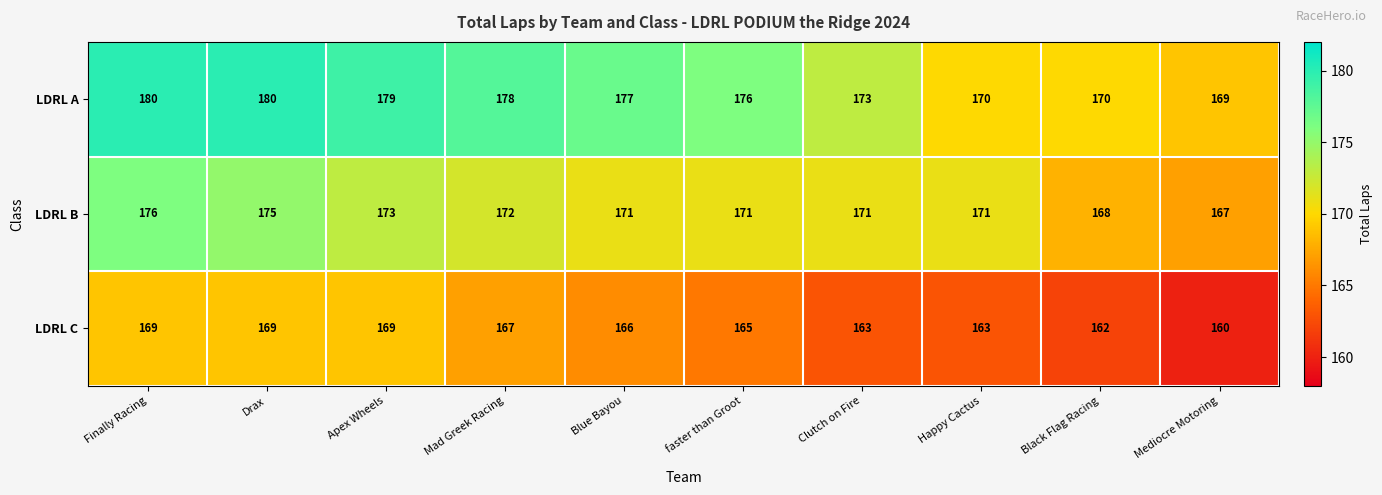

What is the difference between the LDRL B values at Blue Bayou and Finally Racing?

5